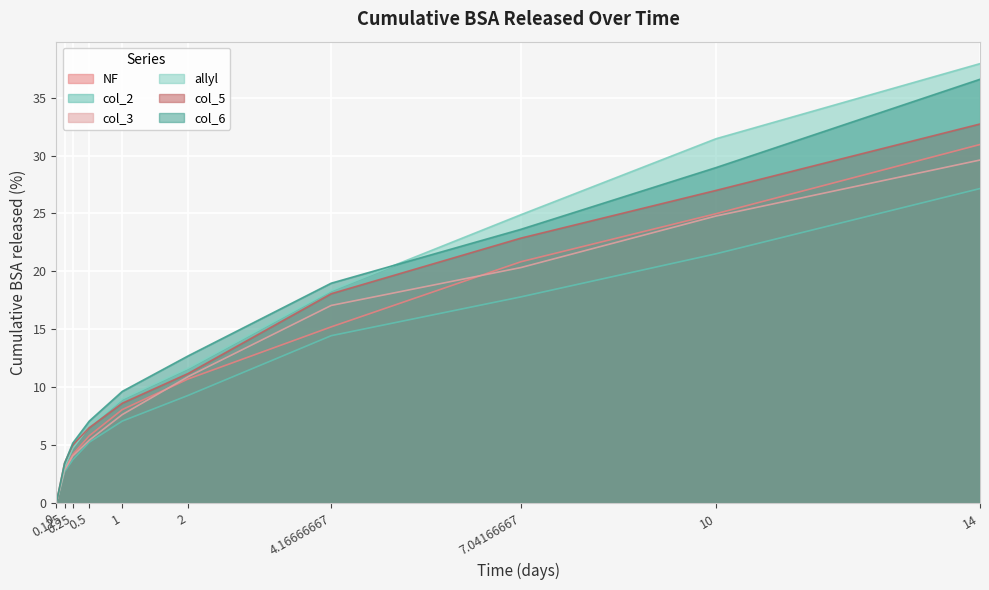

How many lines are shown in the chart?

6